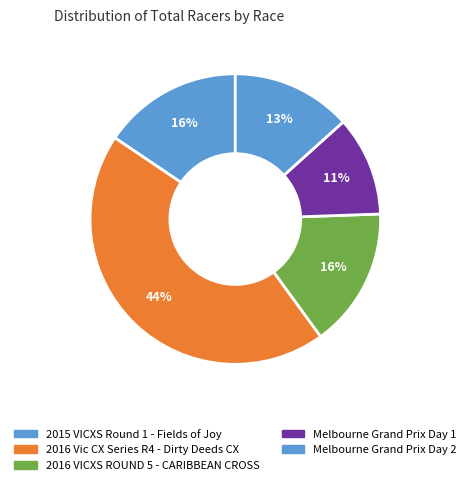

Count the number of slices in the pie.

5